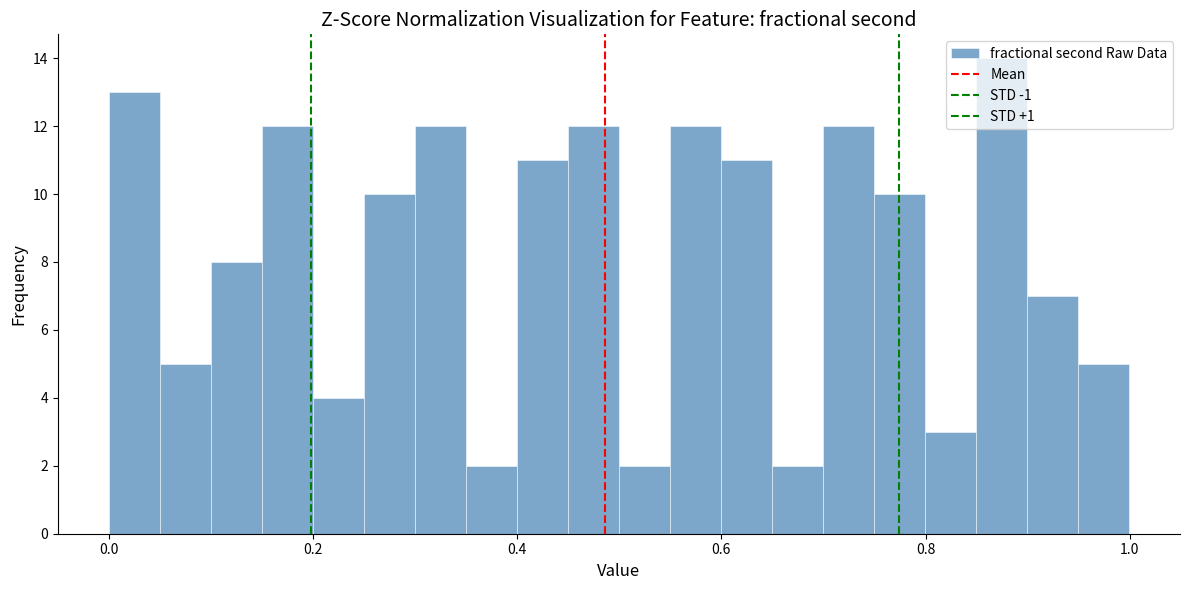

Around what value on the x-axis is the tallest bar? Give the approximate position of its centre, as read against the axis.

0.88